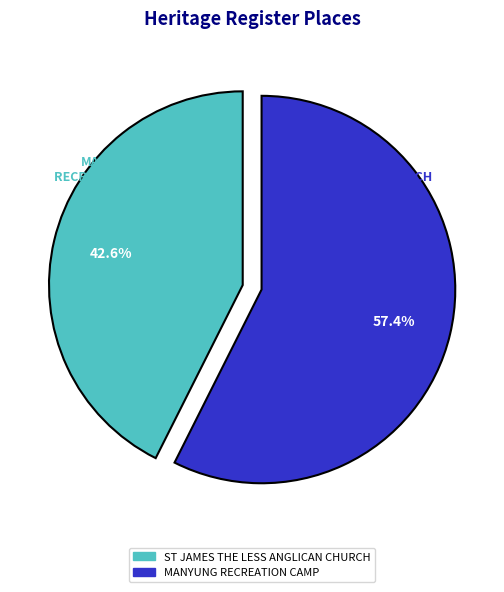

Between MANYUNG RECREATION CAMP and ST JAMES THE LESS ANGLICAN CHURCH, which is larger?

MANYUNG RECREATION CAMP